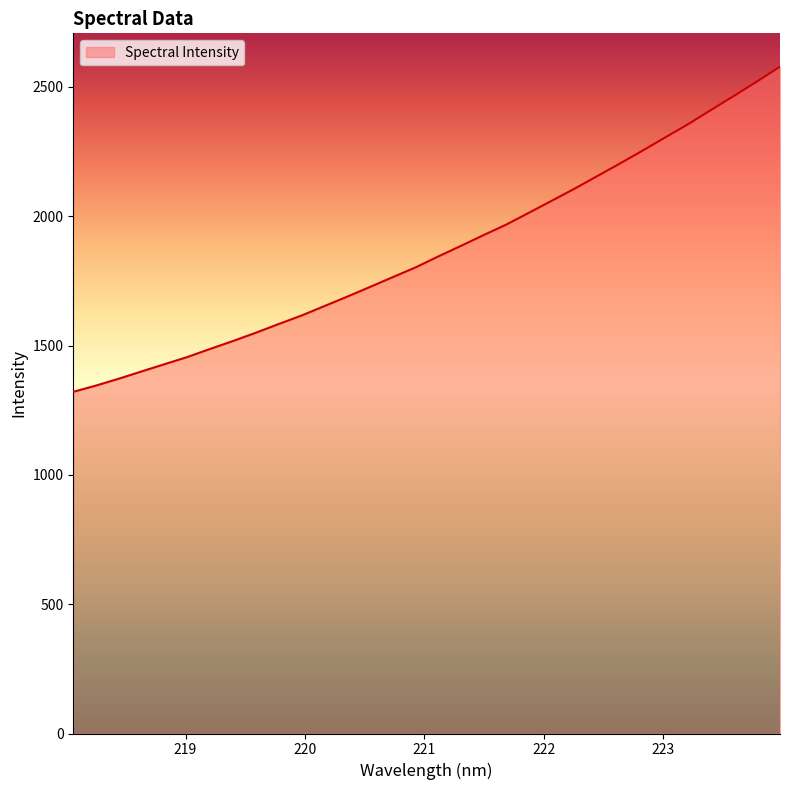

Does the chart have visible grid lines?

No